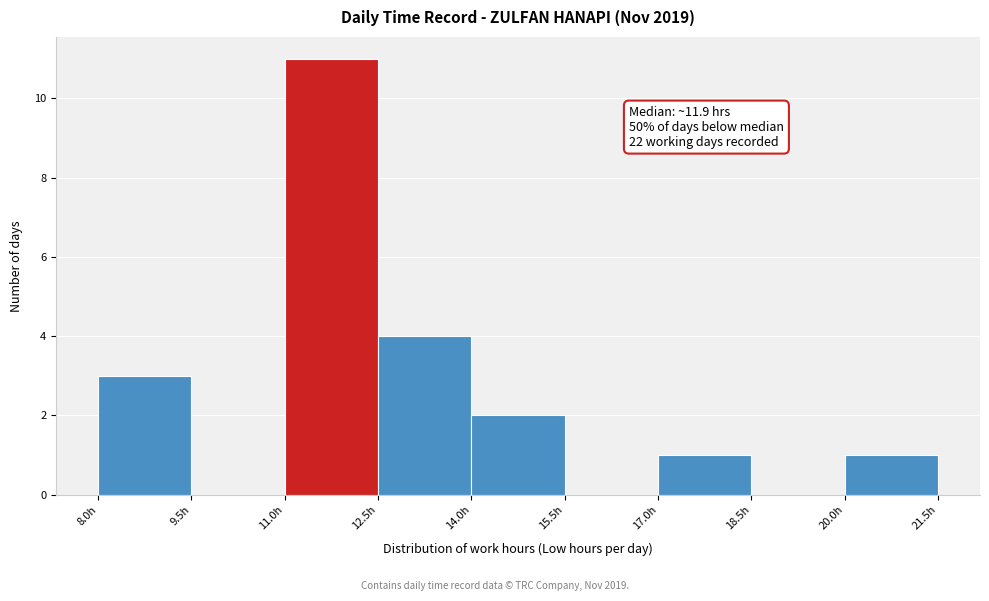

Over which range of the x-axis is the bar tallest?

11.0 to 12.5